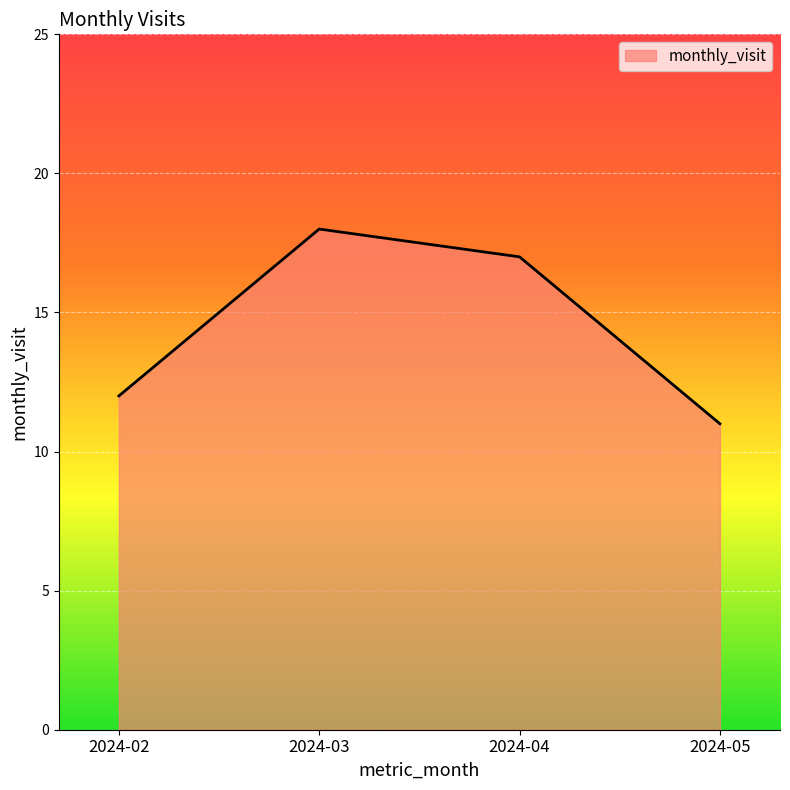

What is the greatest value displayed?

18